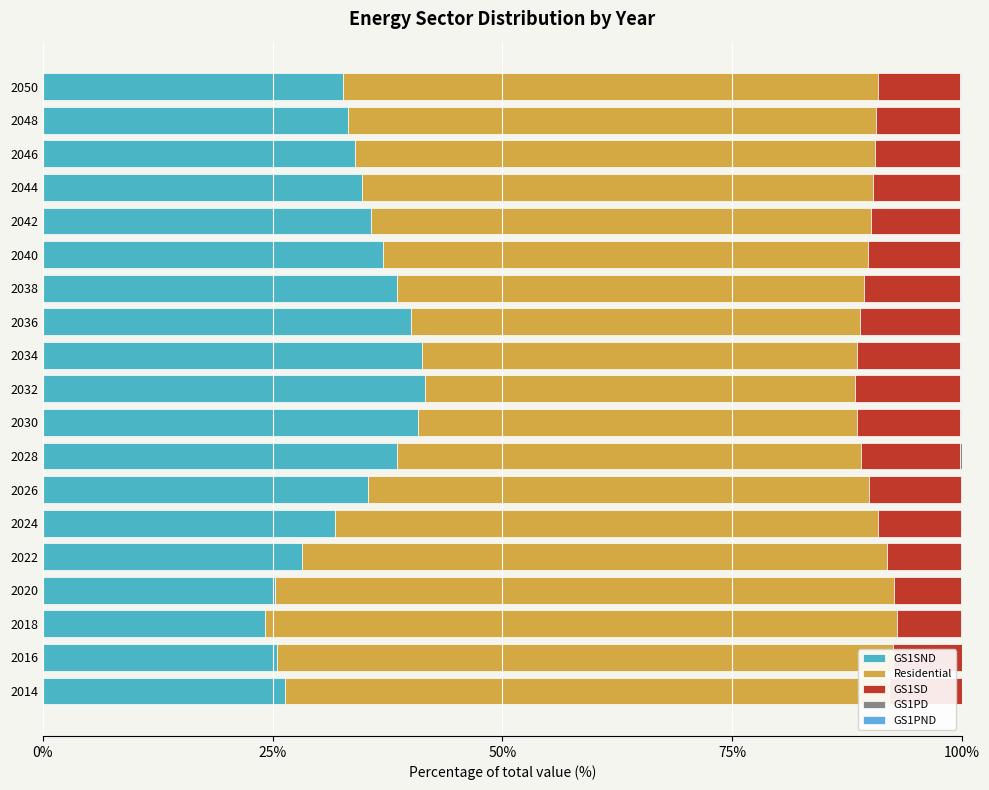

How many categories are shown in the chart?

19